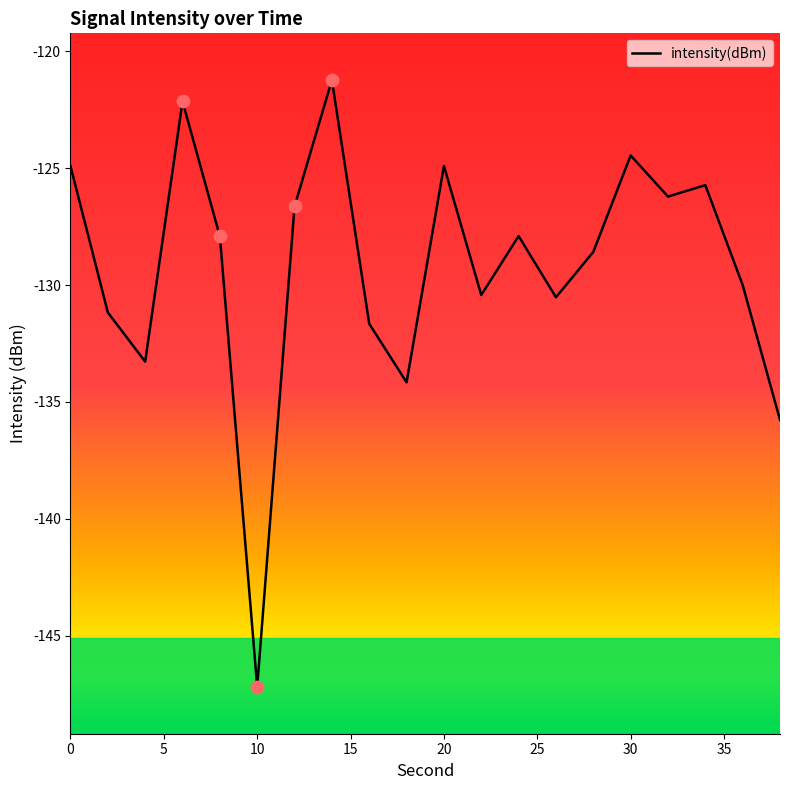

What is the minimum value shown in the chart?

-147.2